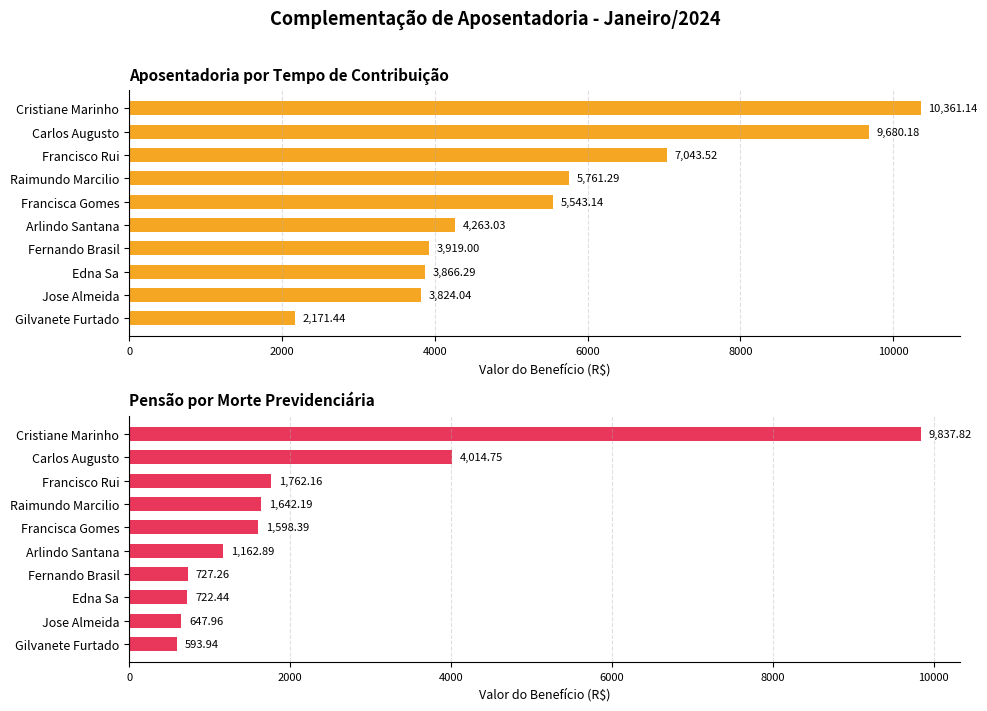

What is the total value across all series at 9?

2765.4